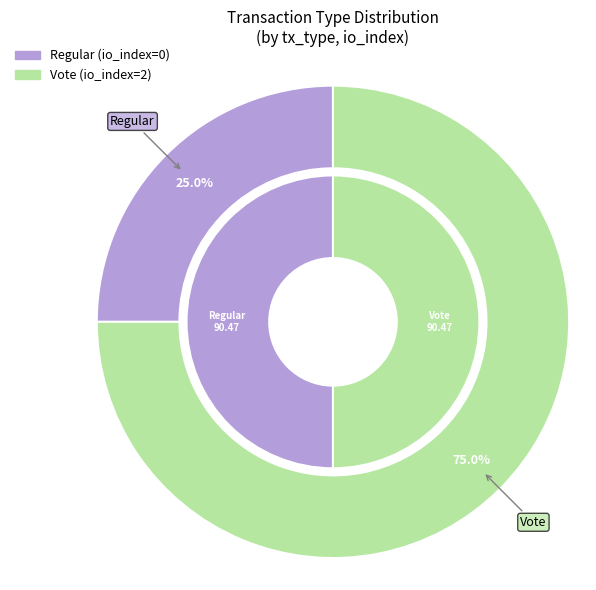

Is the sum of Regular and Vote greater than half?

Yes